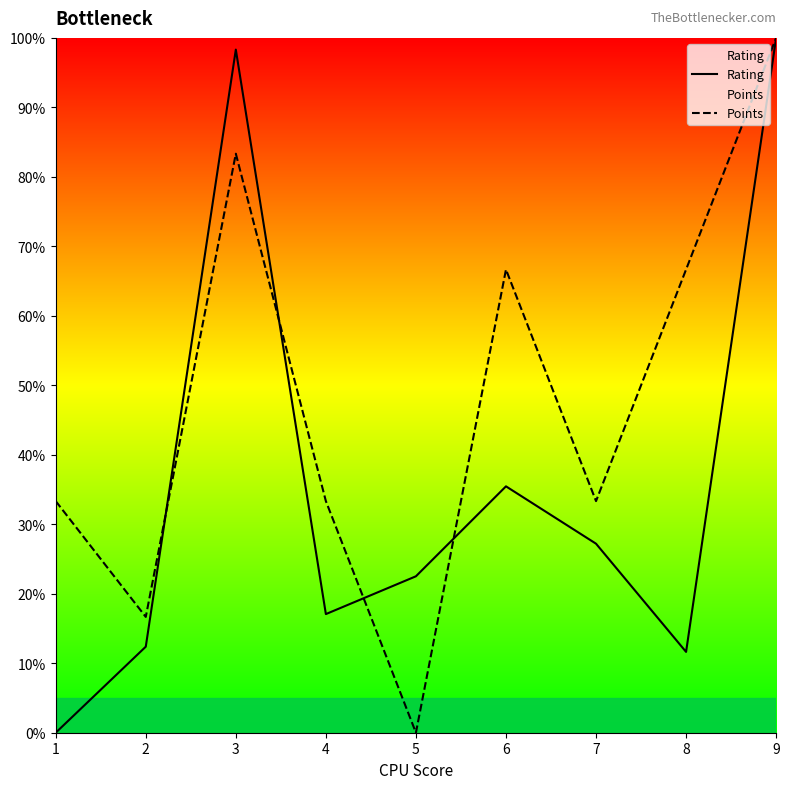

Reading right to left, transcribe all the data shown in this chart.

Rating: 9=100.0	8=11.6	7=27.2	6=35.5	5=22.5	4=17.1	3=98.3	2=12.4	1=0.0
Points: 9=100.0	8=66.7	7=33.3	6=66.7	5=0.0	4=33.3	3=83.3	2=16.7	1=33.3